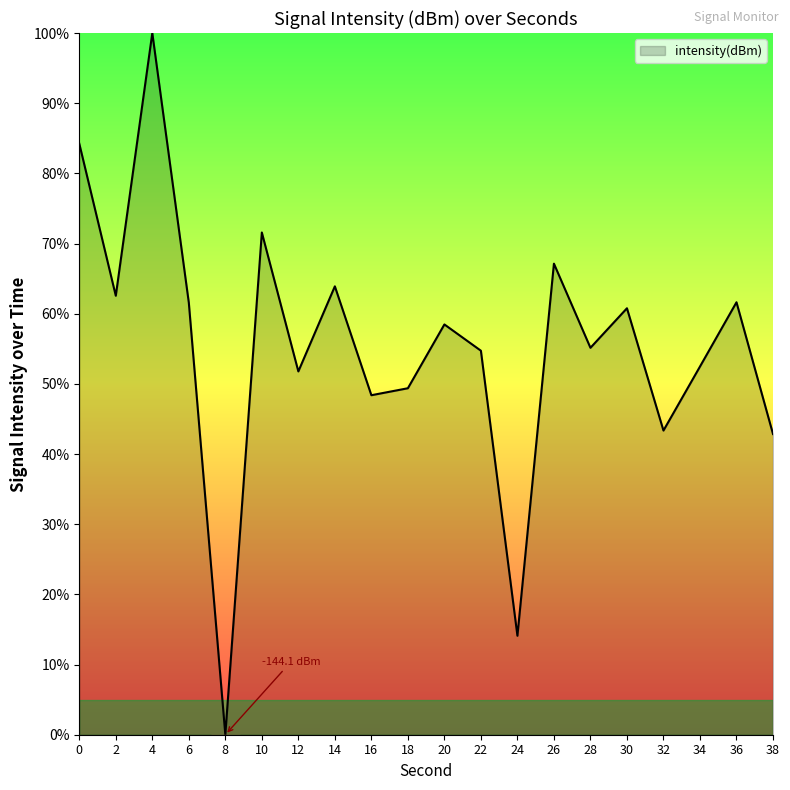

Read the value at 2.

62.6